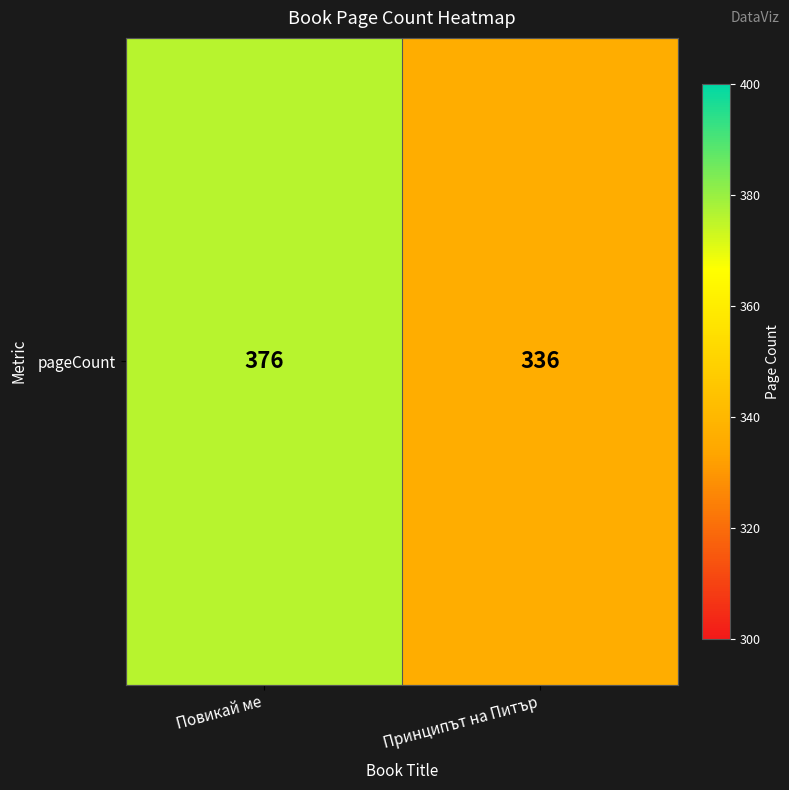

How many values are between 336 and 376?

2